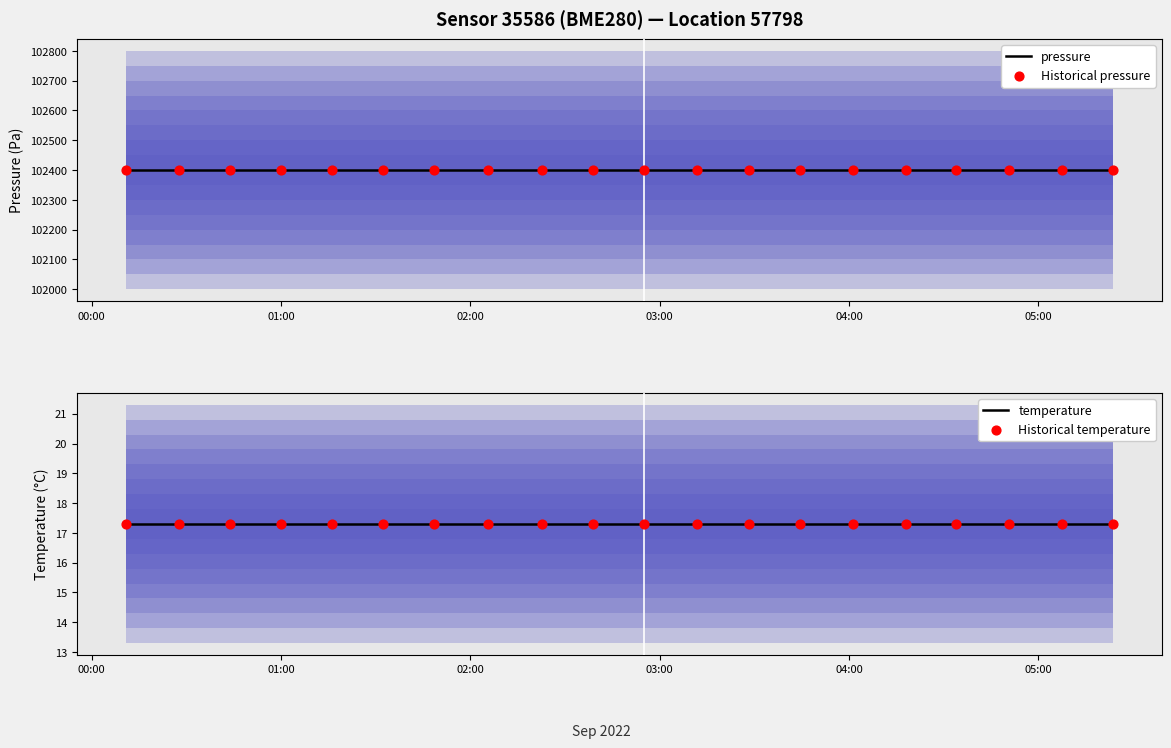

Which series has the largest total across all categories?

pressure